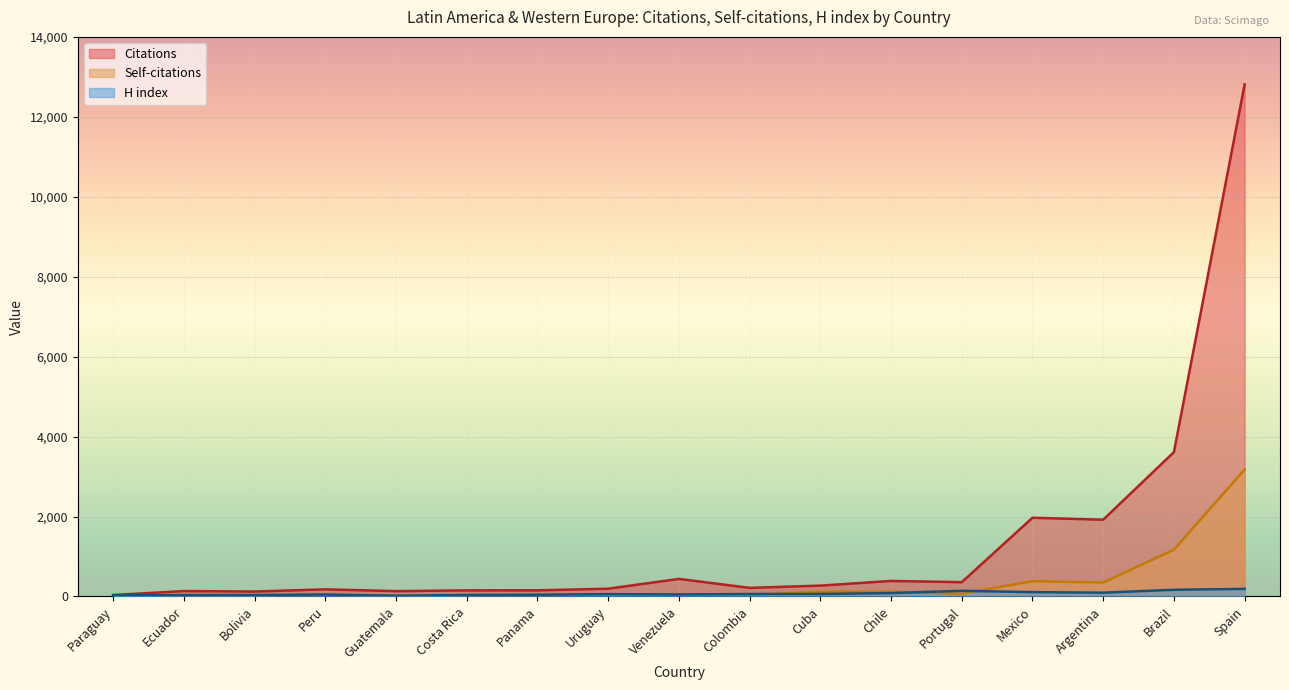

True or false: H index has more than 2 interior local peaks.

True